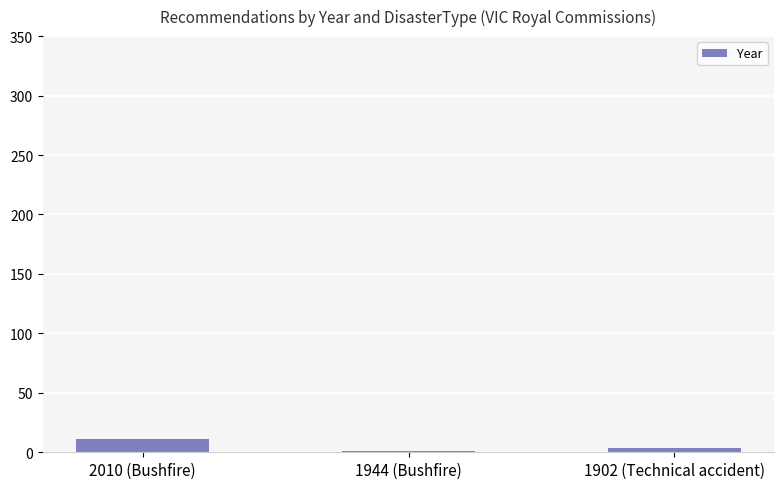

At which label does the data first exceed 4?

2010 (Bushfire)